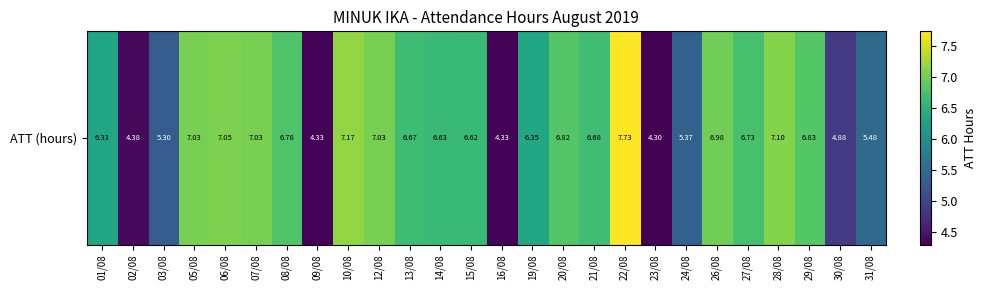

The value at 26/08 is 7.0. True or false?

True